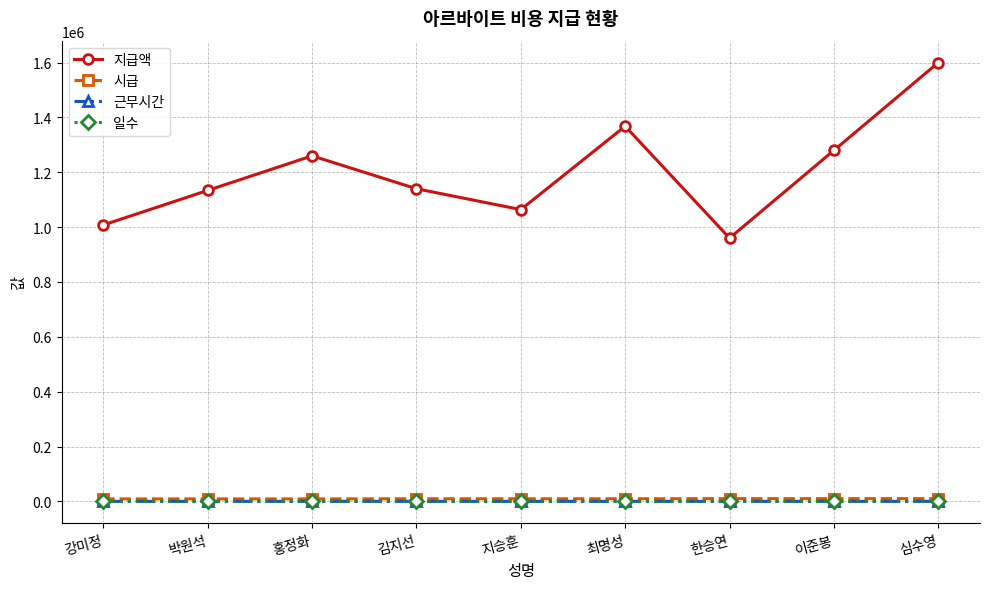

What is the average value of the 일수 series?

17